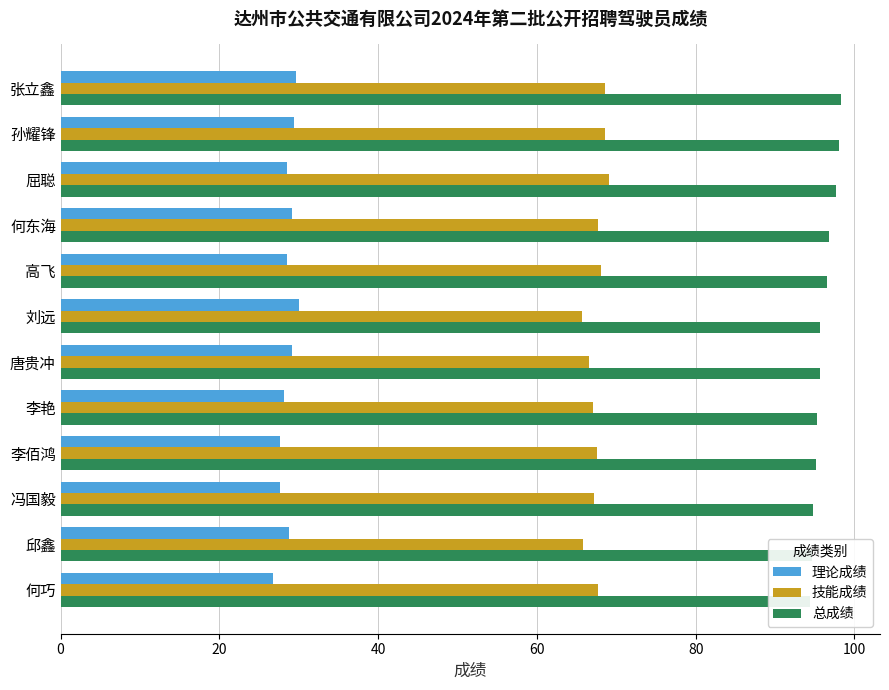

How many series are shown in this chart?

3